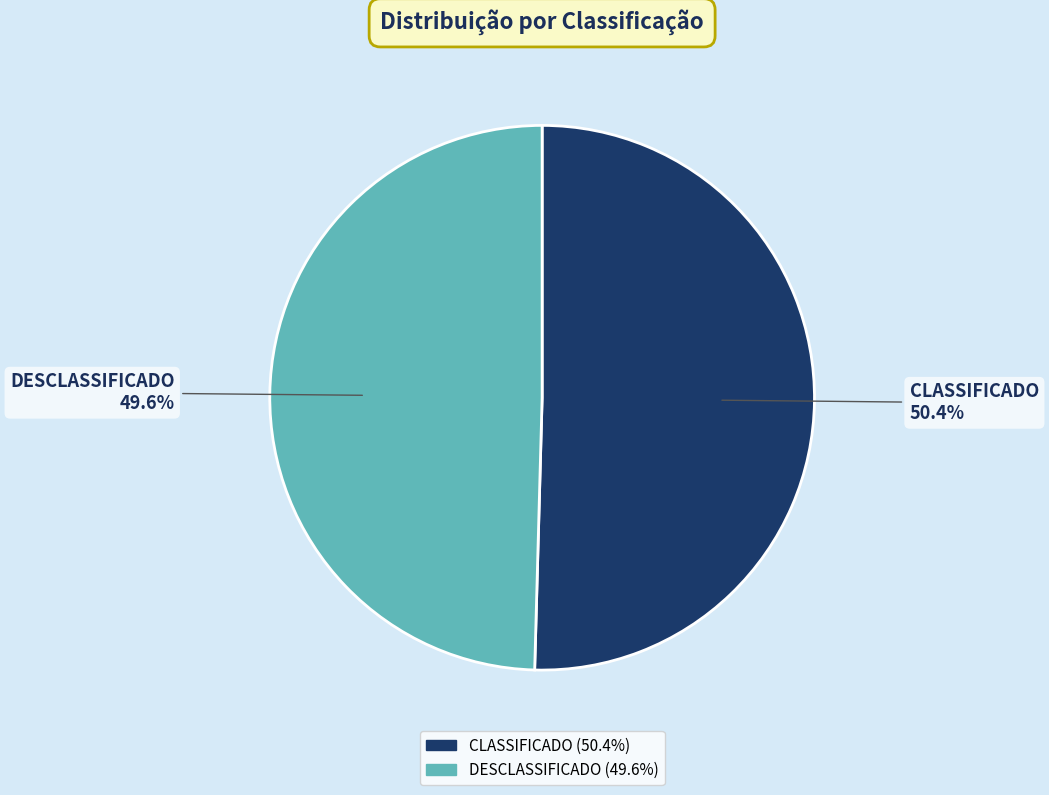

Combined, do CLASSIFICADO and DESCLASSIFICADO account for over 50%?

Yes